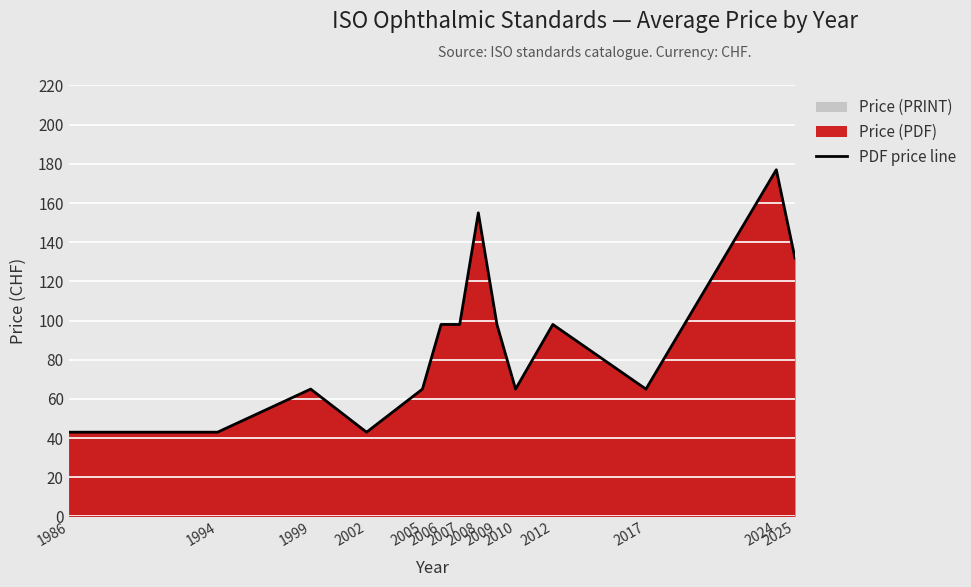

What is the smallest value displayed?

43